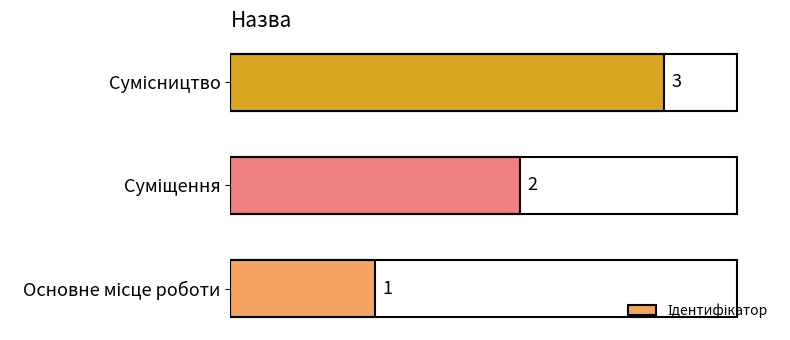

What is the sum of all values?

6